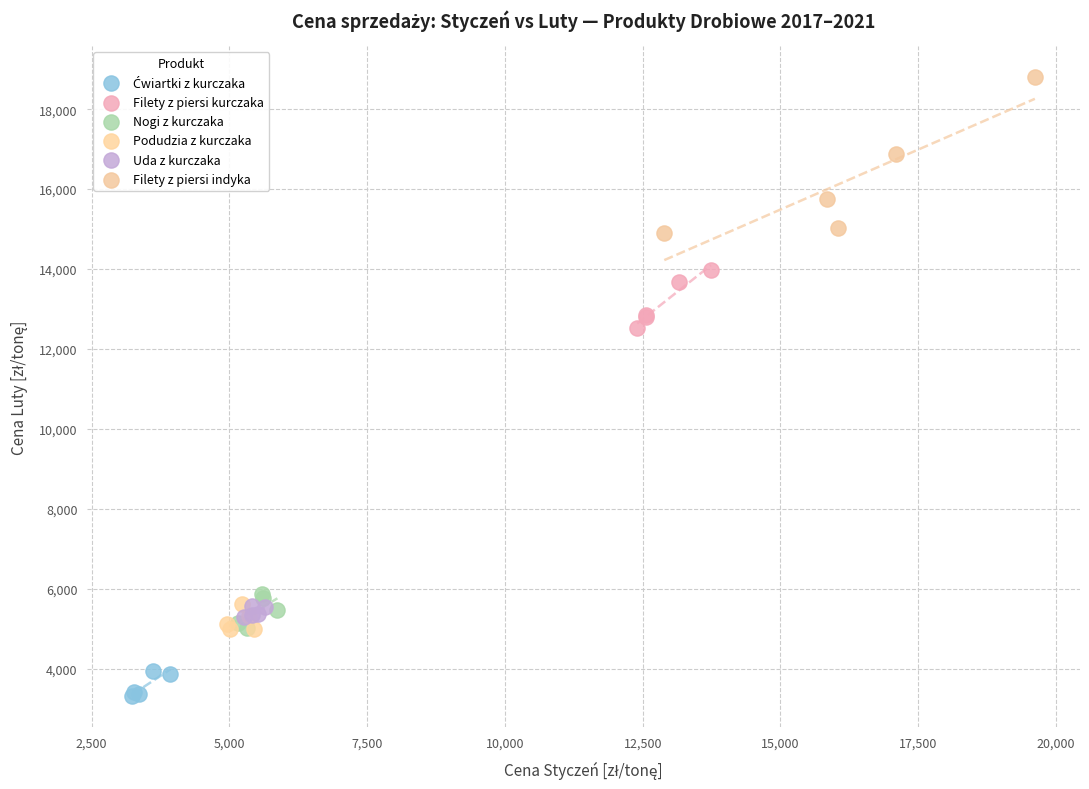

Which series contains the highest Y value?

Filety z piersi indyka